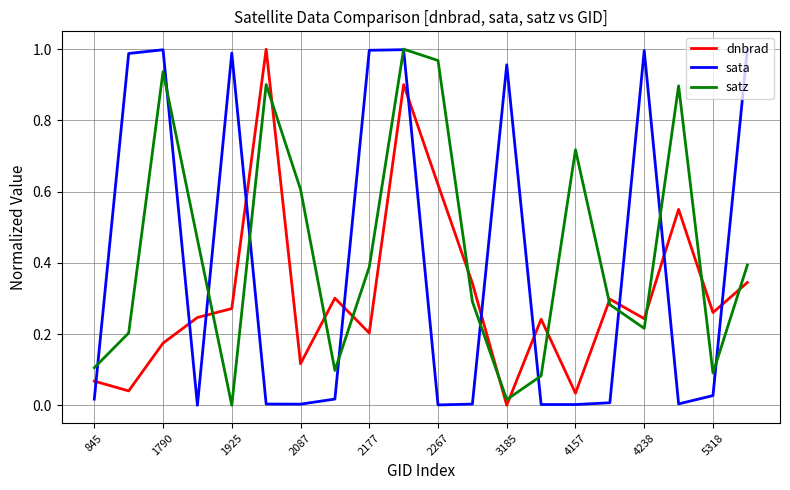

True or false: sata and dnbrad intersect in this chart.

True